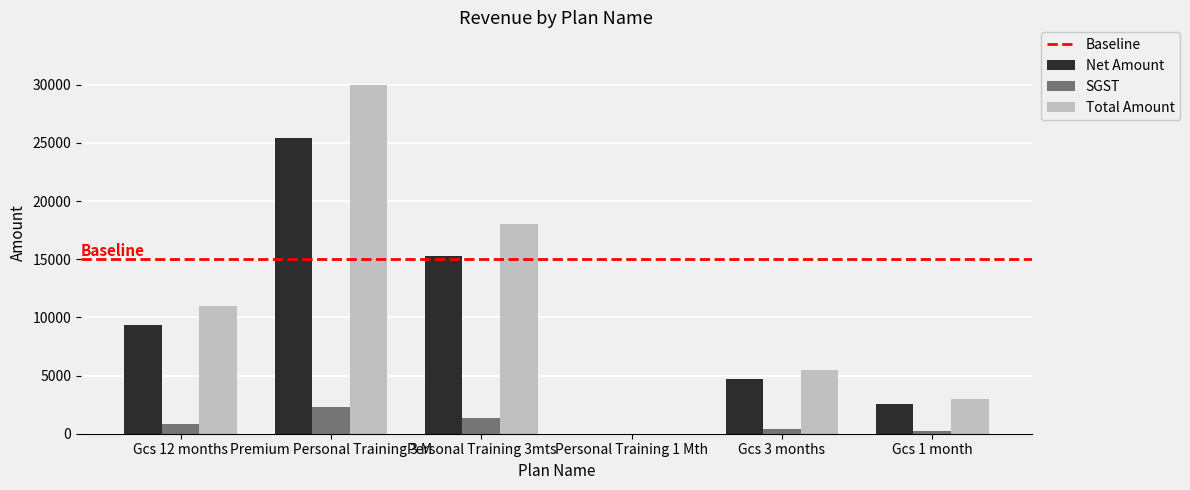

What is the sum of all SGST values?

5148.3